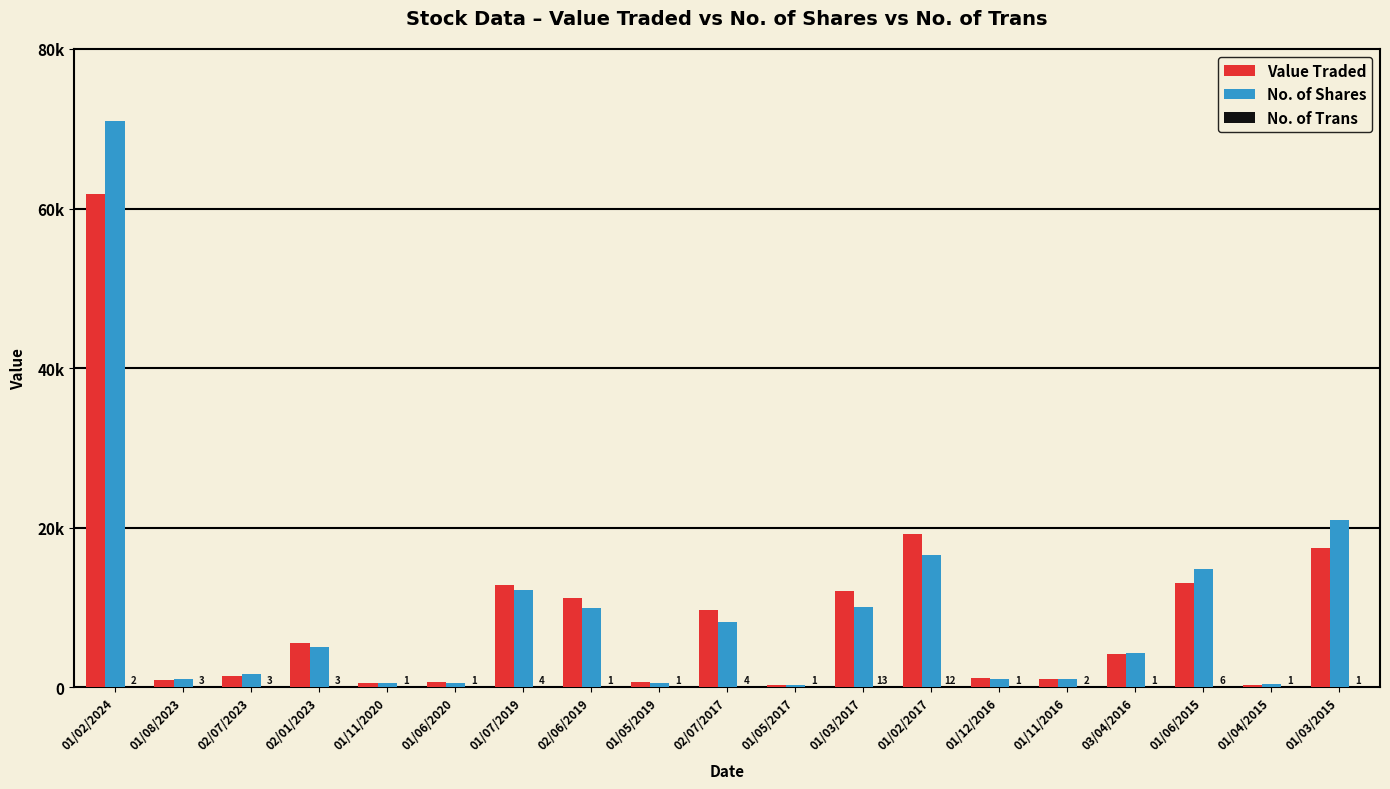

Between 01/06/2020 and 01/11/2020, which is larger?

01/06/2020